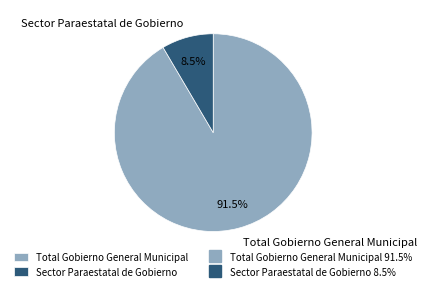

To the nearest percent, what is the combined percentage of Total Gobierno General Municipal and Sector Paraestatal de Gobierno?

100%